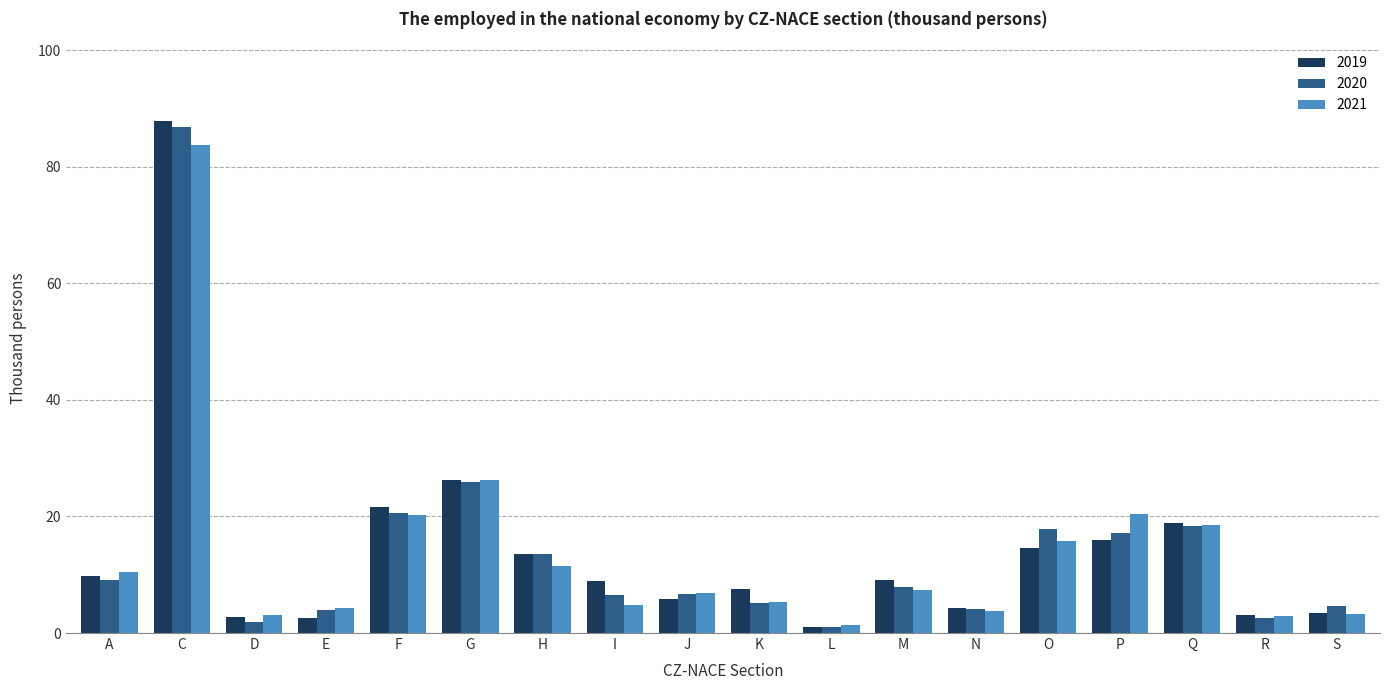

Which label corresponds to the smallest value in the chart?

L